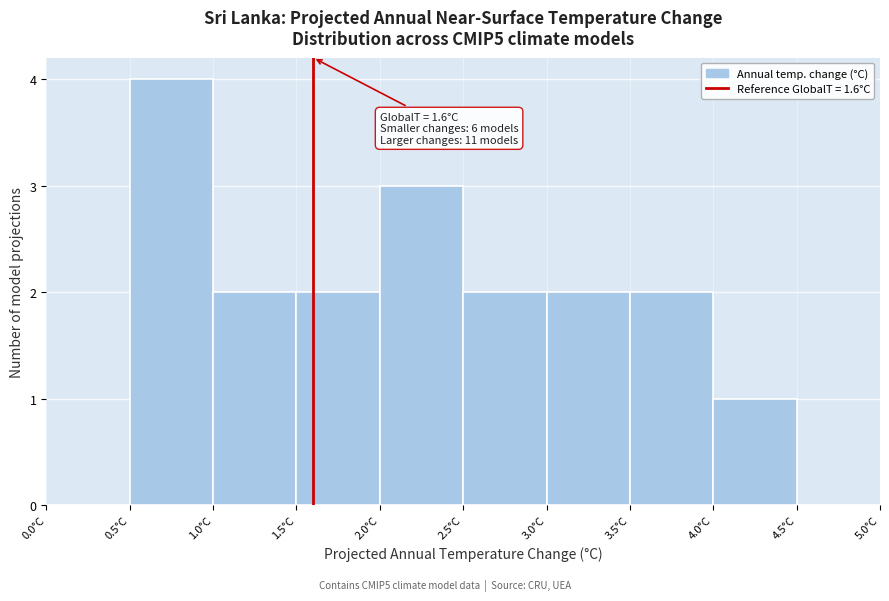

Over which range of the x-axis is the bar tallest?

0.5 to 1.0